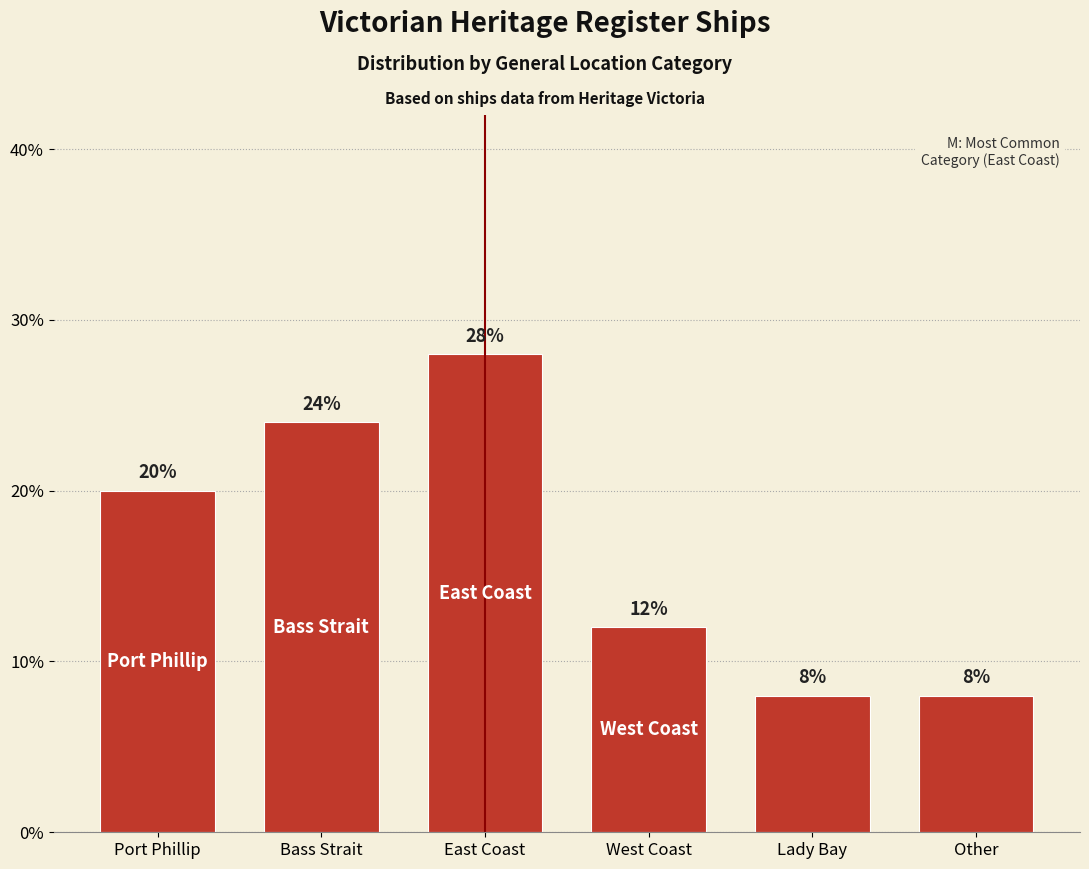

Reading left to right, what are all the values shown in this chart?

Port Phillip=20.0	Bass Strait=24.0	East Coast=28.0	West Coast=12.0	Lady Bay=8.0	Other=8.0